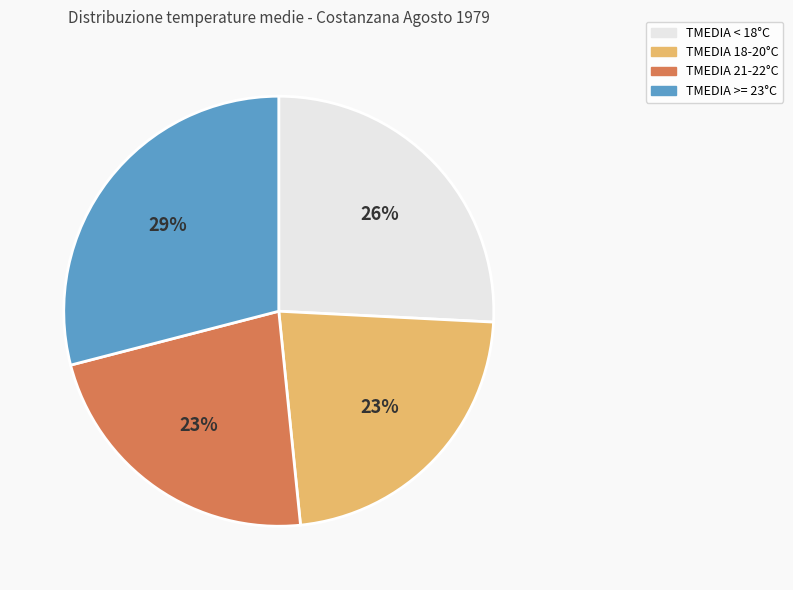

Is there any slice that represents more than half of the pie?

No